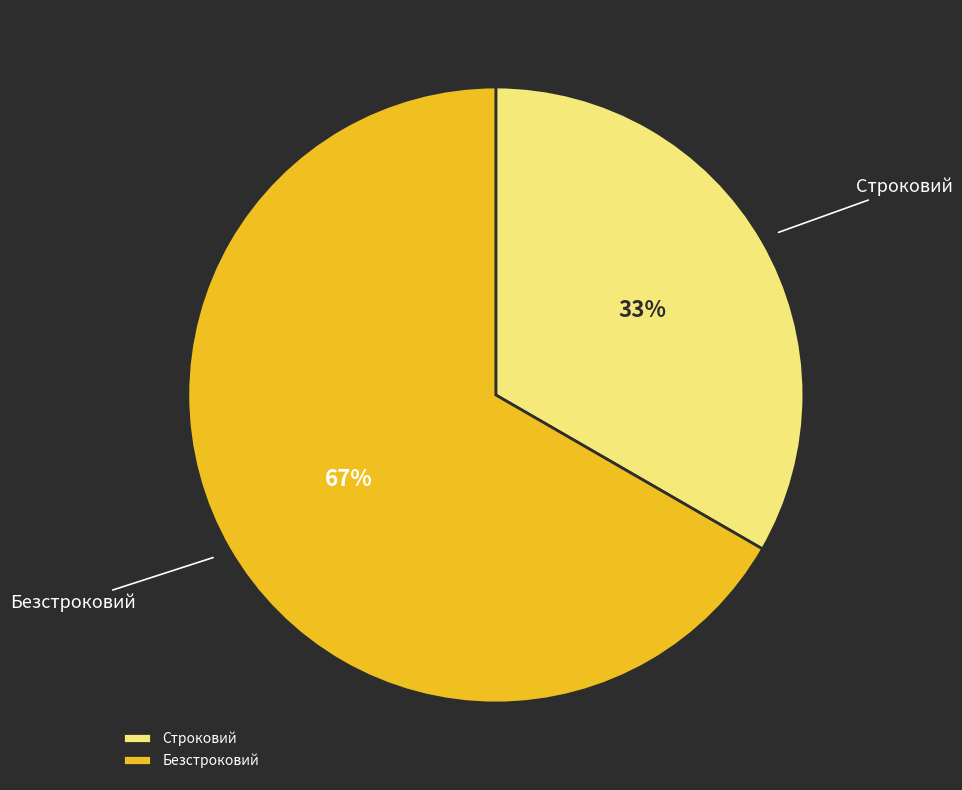

What is the ratio of the value at Строковий to the value at Безстроковий?

0.5